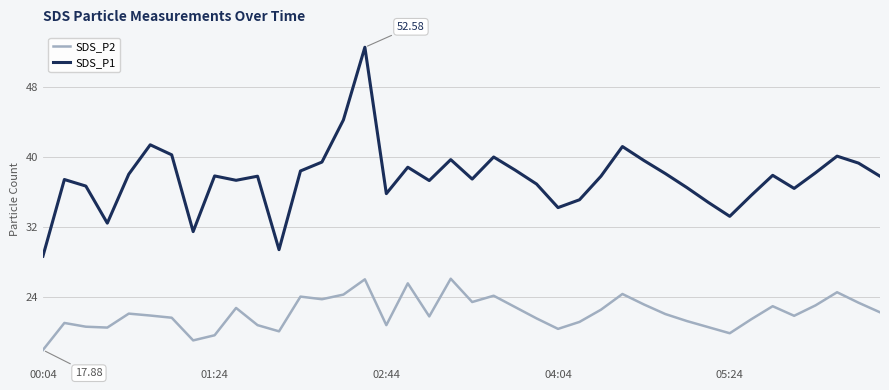

True or false: SDS_P1 and SDS_P2 intersect in this chart.

False